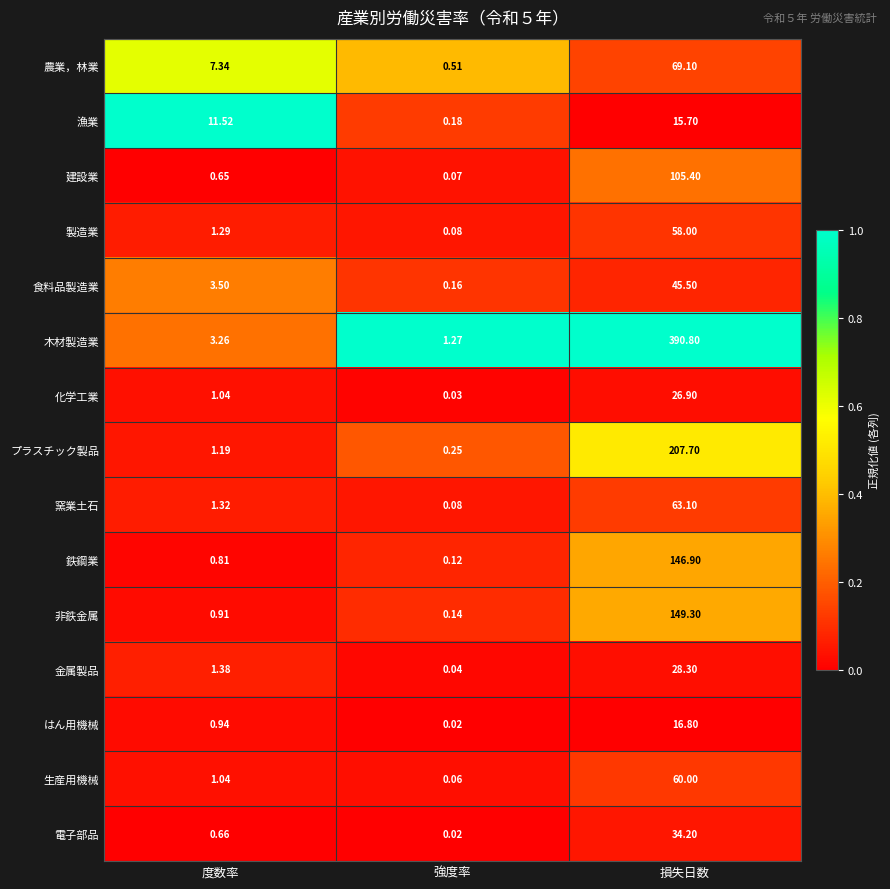

Which series has the largest range (max minus min)?

木材製造業